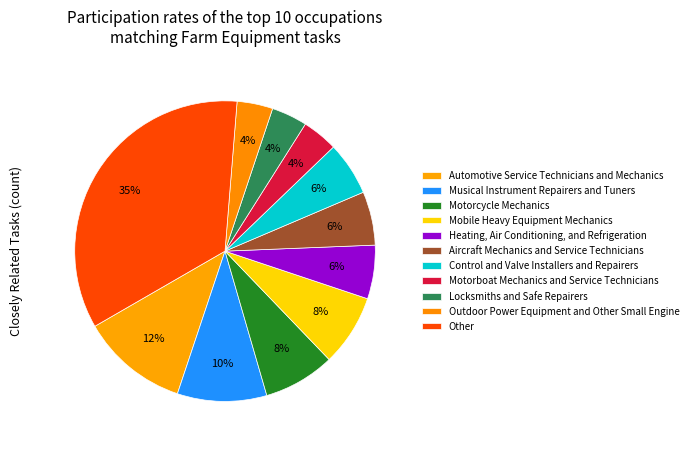

Rank the categories by value from highest to lowest.

Other, Automotive Service Technicians and Mechanics, Musical Instrument Repairers and Tuners, Motorcycle Mechanics, Mobile Heavy Equipment Mechanics, Heating, Air Conditioning, and Refrigeration, Aircraft Mechanics and Service Technicians, Control and Valve Installers and Repairers, Motorboat Mechanics and Service Technicians, Locksmiths and Safe Repairers, Outdoor Power Equipment and Other Small Engine